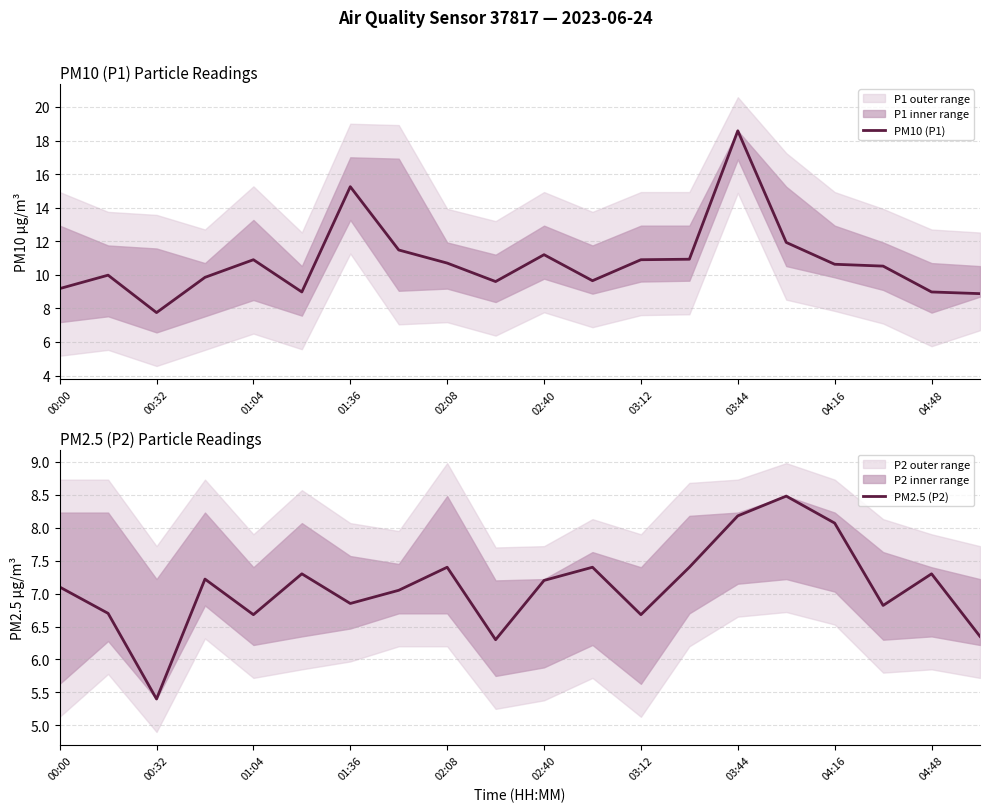

What is the difference between the second highest and minimum values in the PM2.5 (P2) series?

2.8